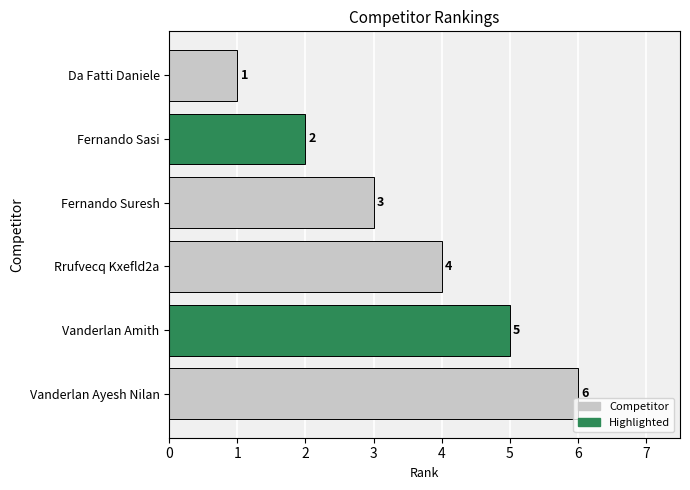

The chart shows a value of 6 at Vanderlan Ayesh Nilan. True or false?

True